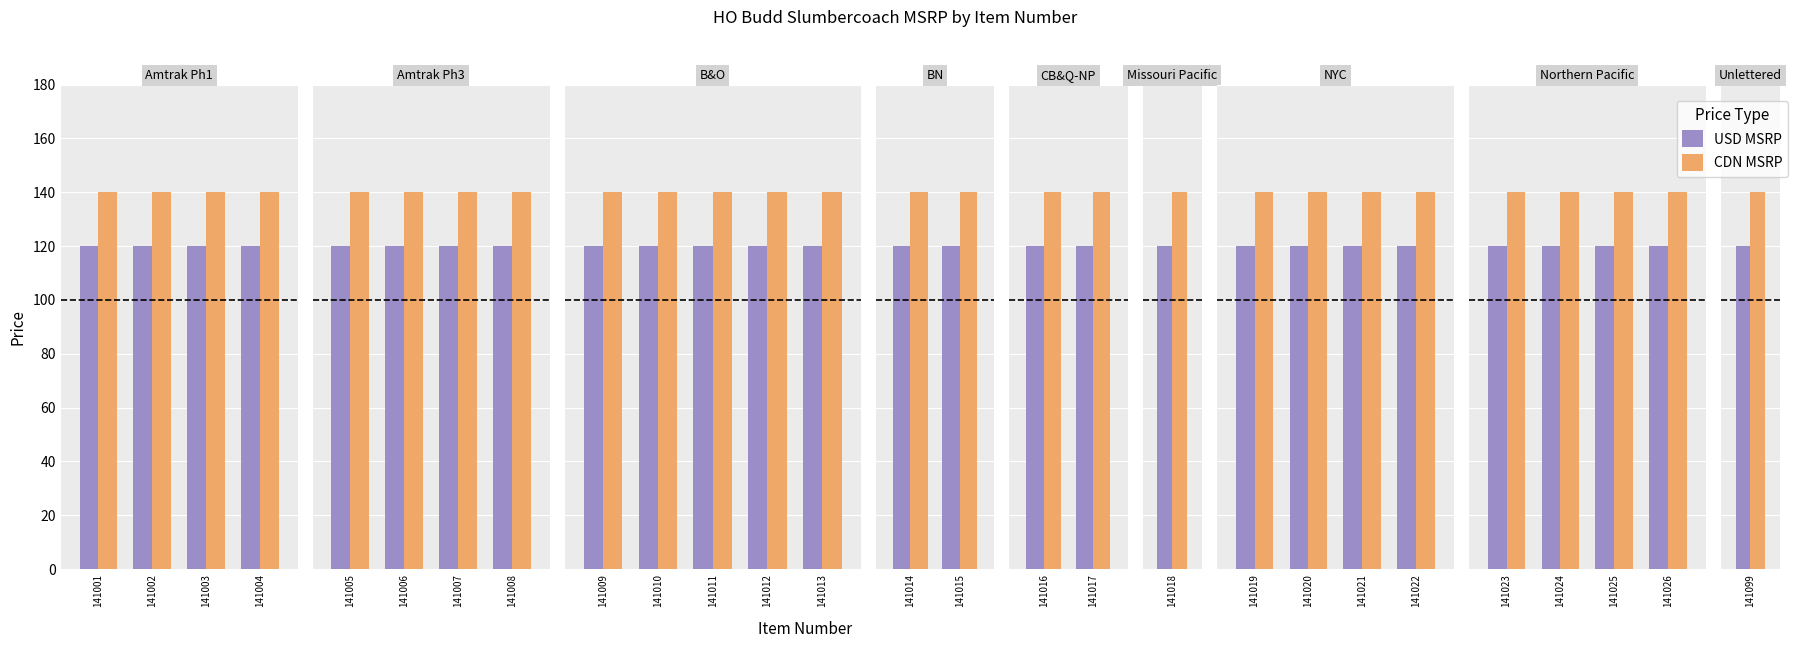

Which label corresponds to the largest value in the chart?

141023